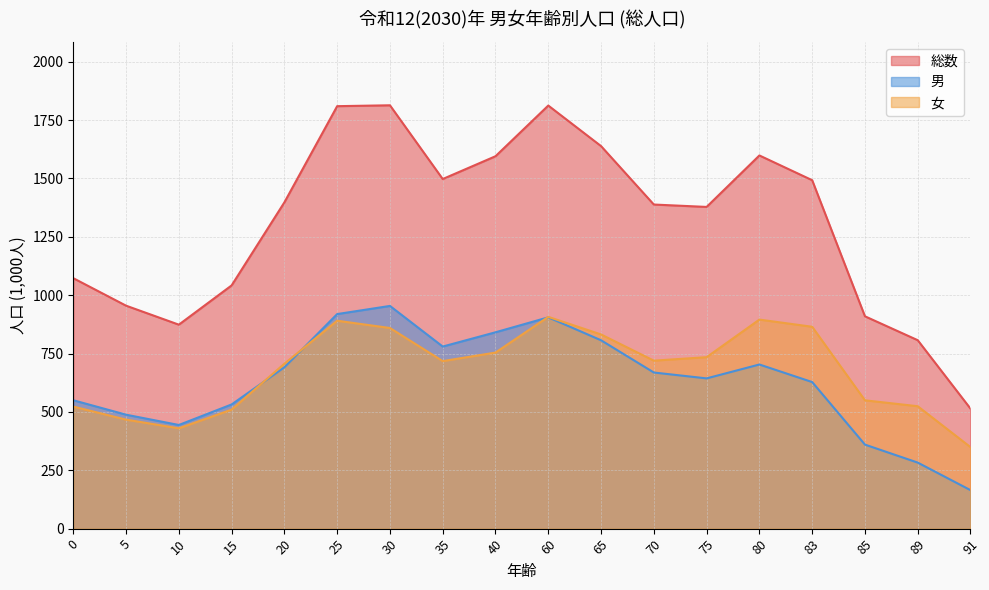

Rank the series by their maximum value, from lowest to highest.

女, 男, 総数